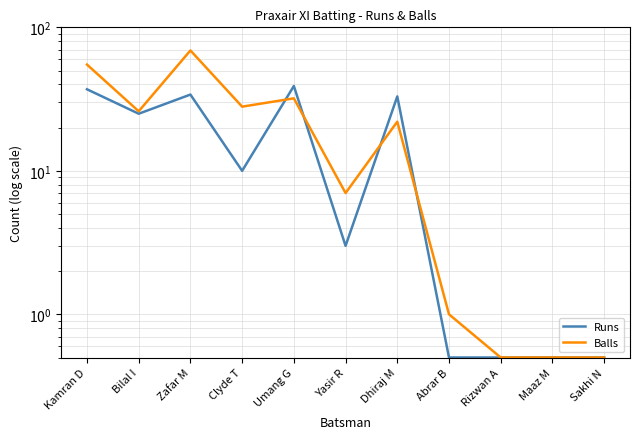

Between which two adjacent categories do Runs and Balls first intersect?

Clyde T and Umang G